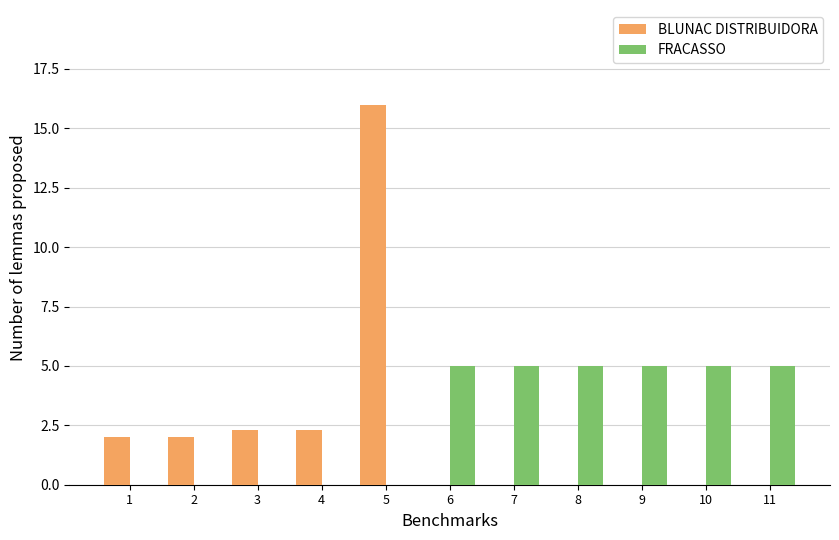

How many groups of bars are there?

11